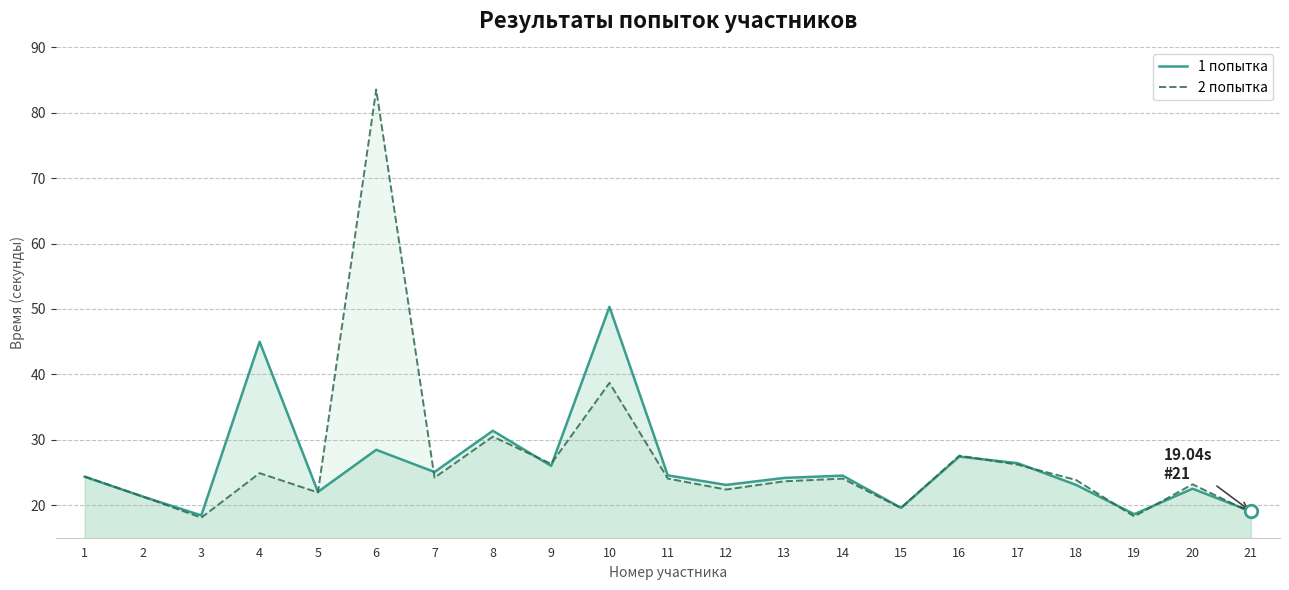

Which series ends up on top after the final intersection of 1 попытка and 2 попытка?

1 попытка